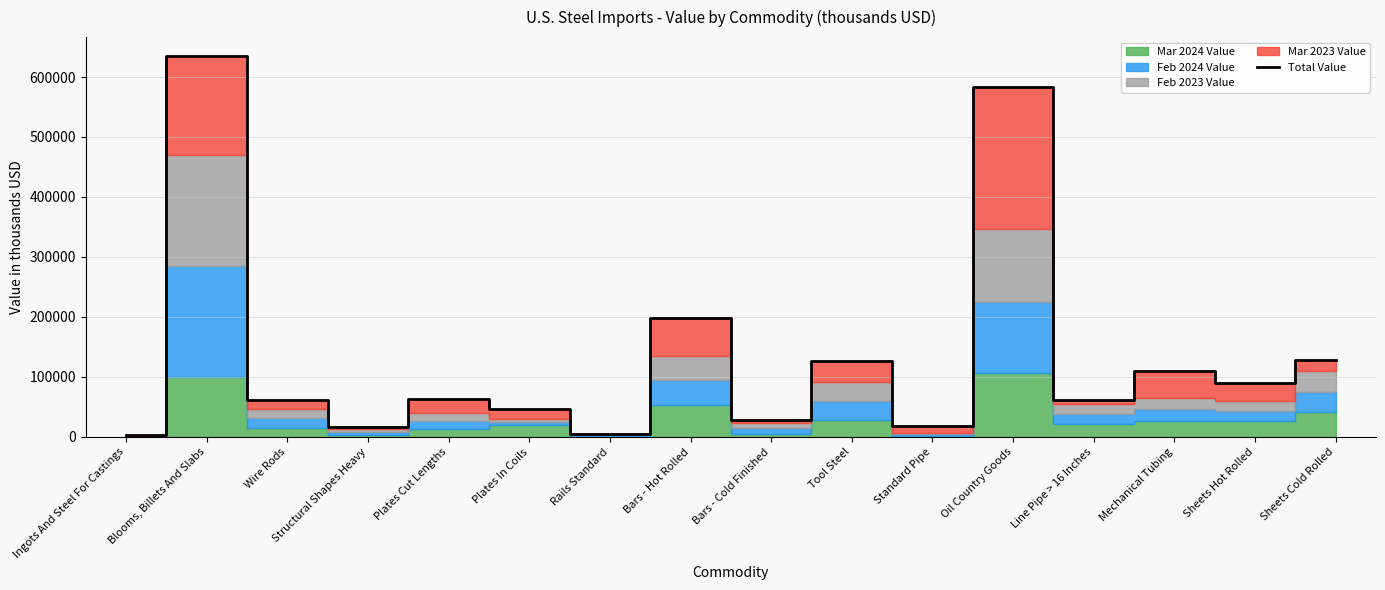

Where is the first local maximum?

Blooms, Billets And Slabs